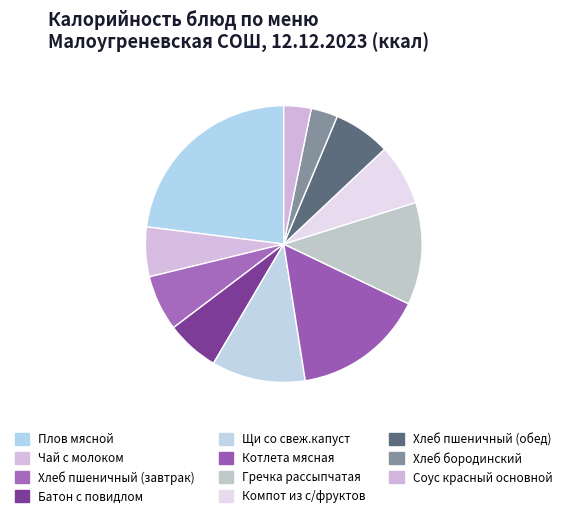

Which slice is the largest?

Плов мясной